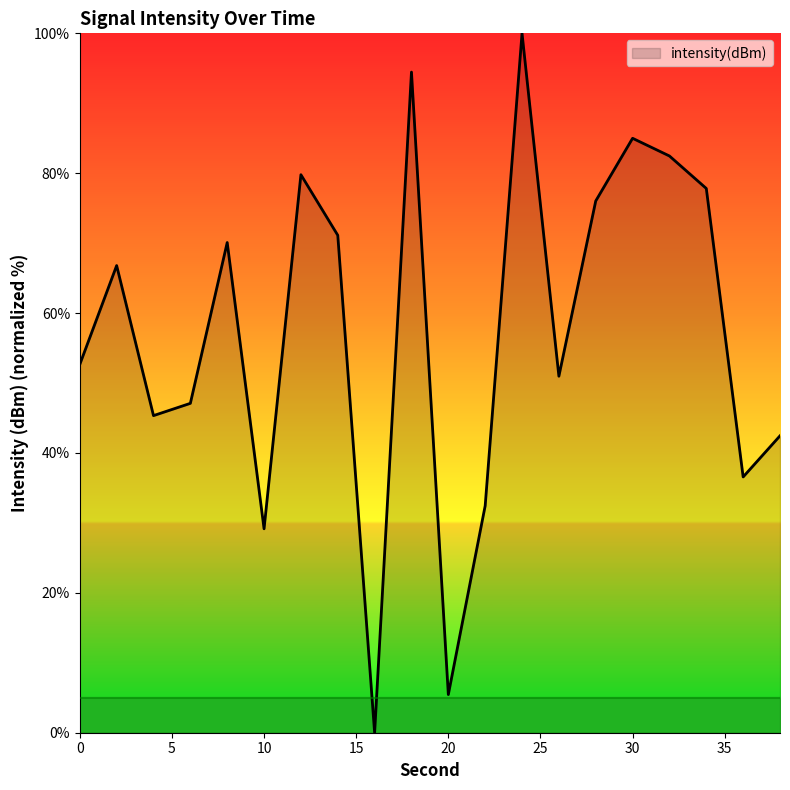

What is the greatest value displayed?

100.0